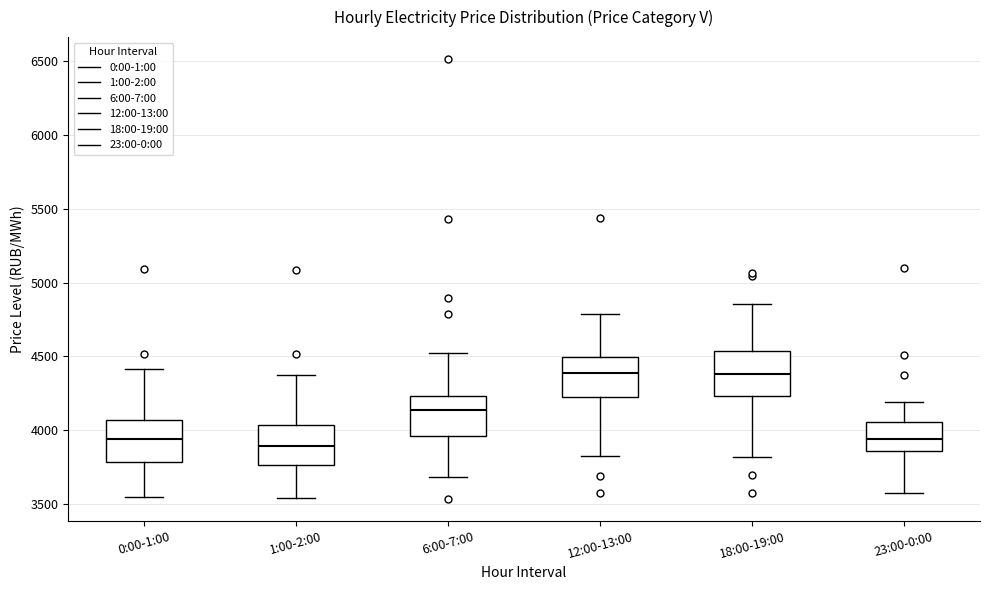

Where is the lower edge of the box for 23:00-0:00 on the y-axis? The values are not printed on the chart, so give them approximately, as read against the axis.

3850